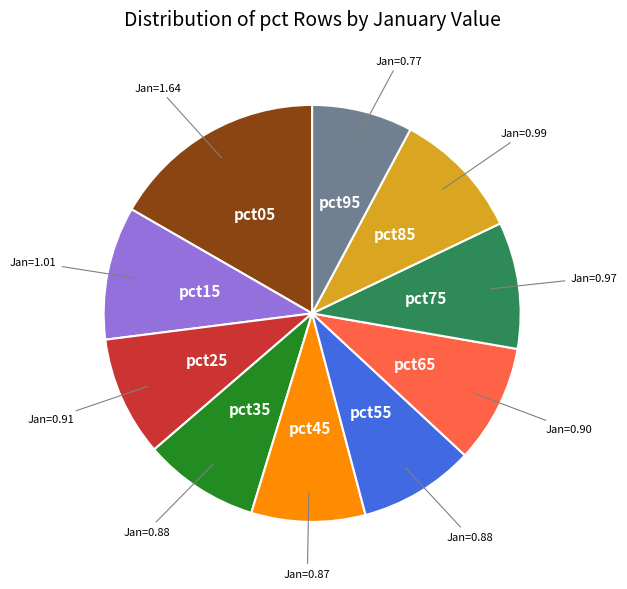

Is there any slice that represents more than half of the pie?

No